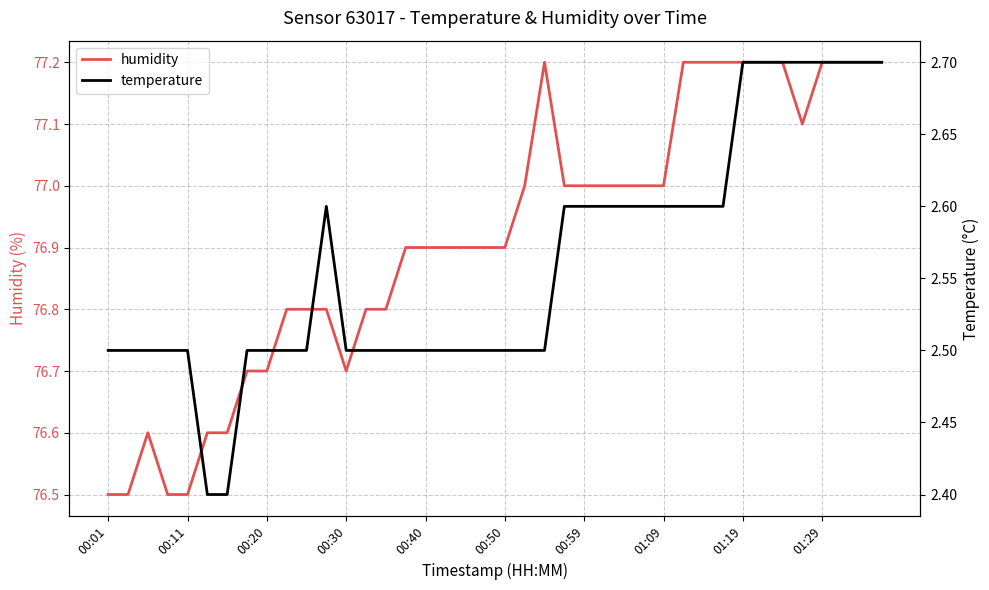

What is the lowest value of the humidity series?

76.5